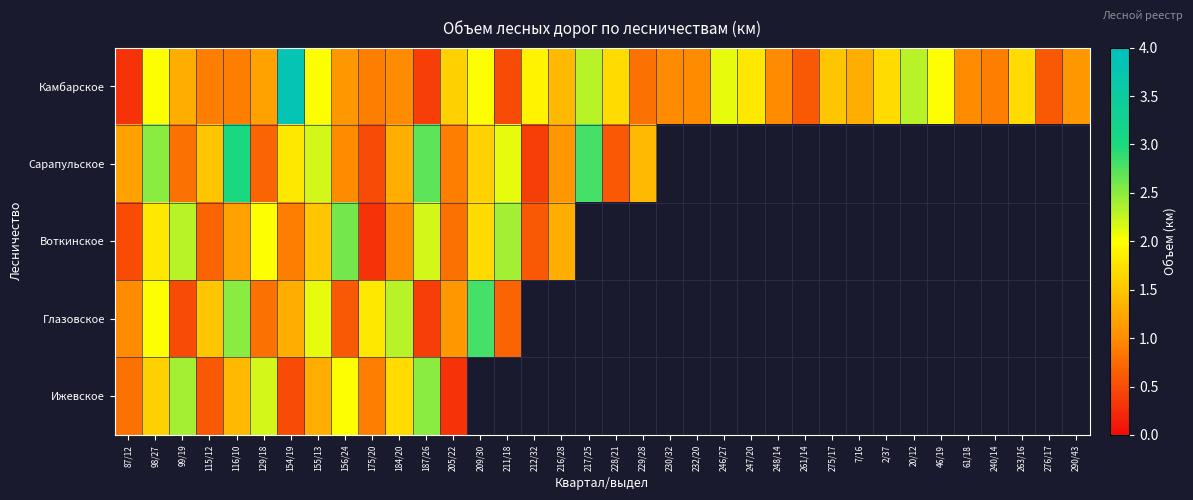

Between 261/14 and 2/37, which series saw the biggest shift?

Камбарское